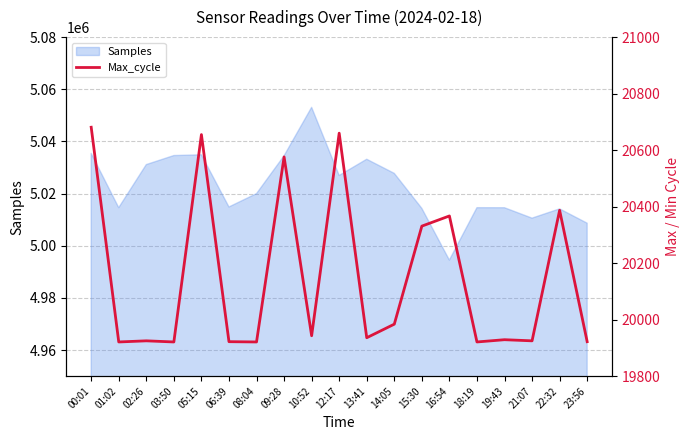

How many data points are above 19936?

9